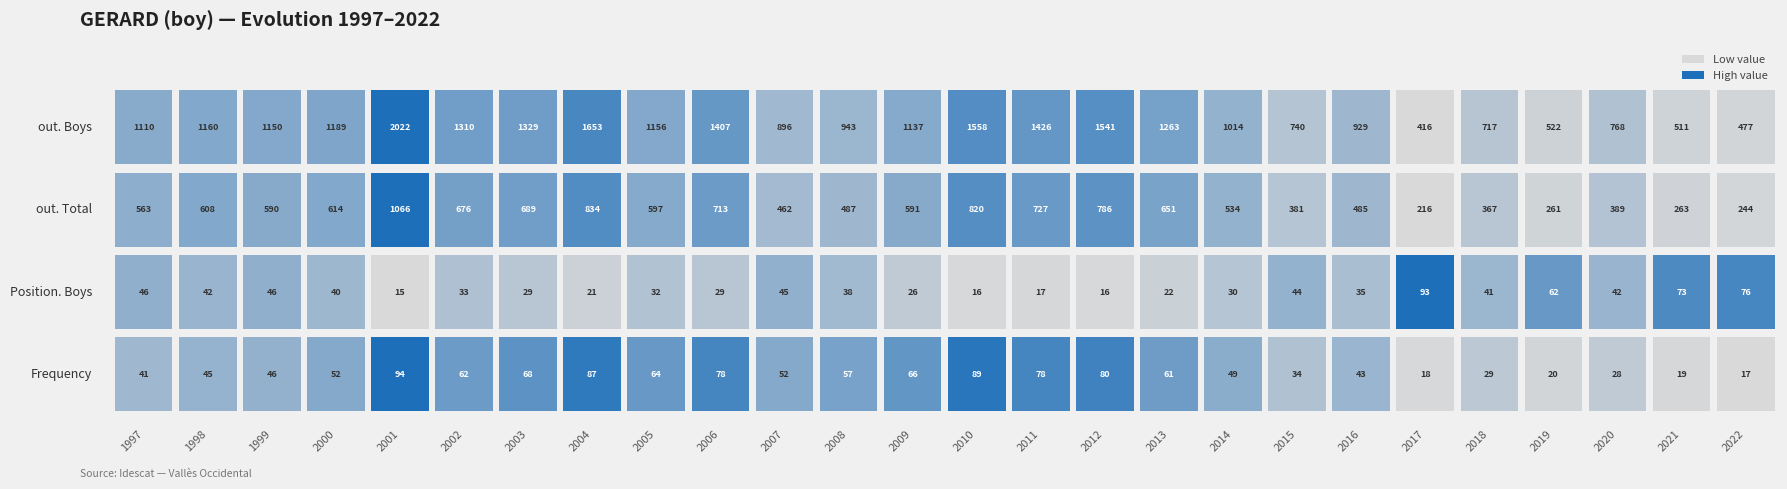

The value of 2007 at 3 is 317. True or false?

False